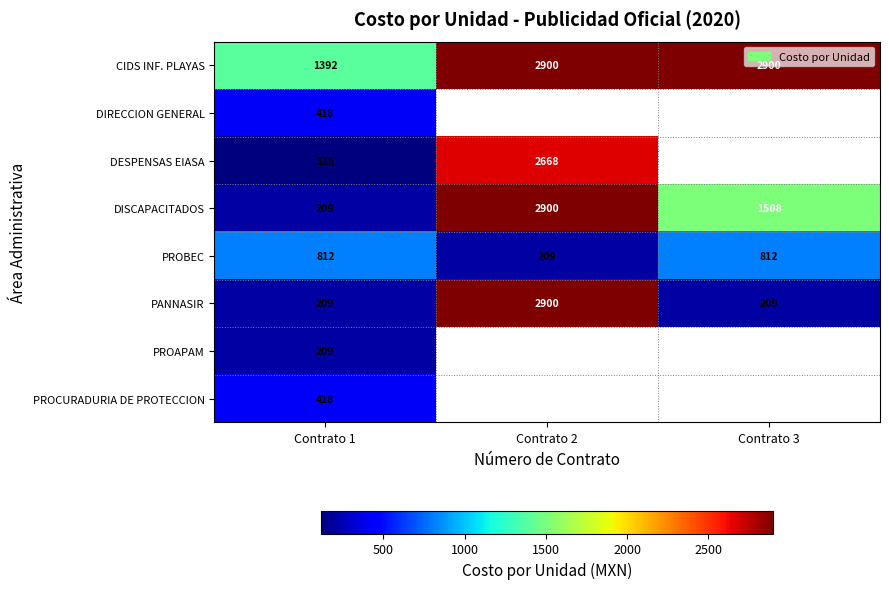

Rank the categories by DISCAPACITADOS value from lowest to highest.

Contrato 1, Contrato 3, Contrato 2